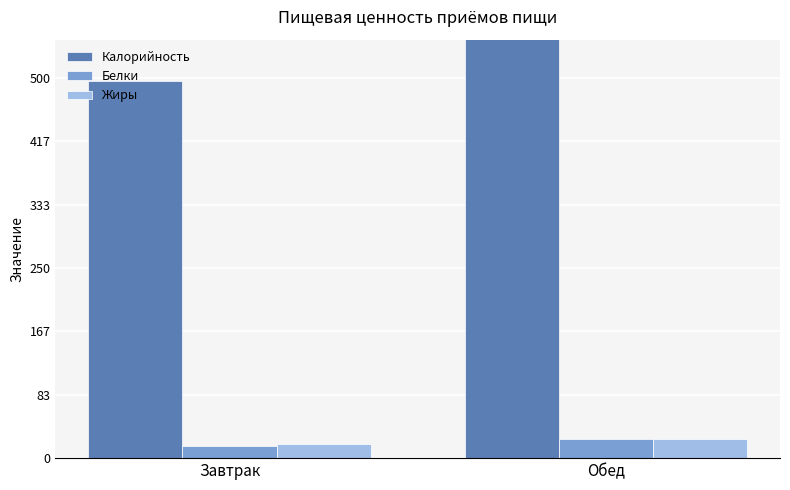

List the series in order of their peak value, highest first.

Калорийность, Жиры, Белки